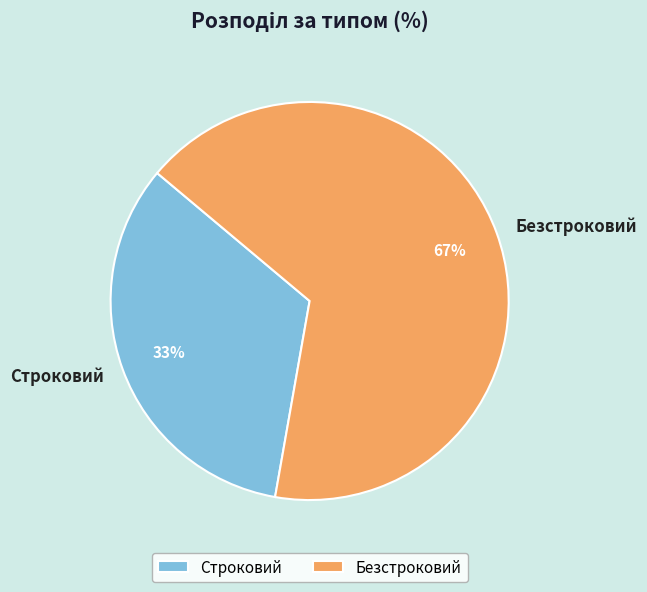

To the nearest percent, what percentage of the pie is Безстроковий?

67%